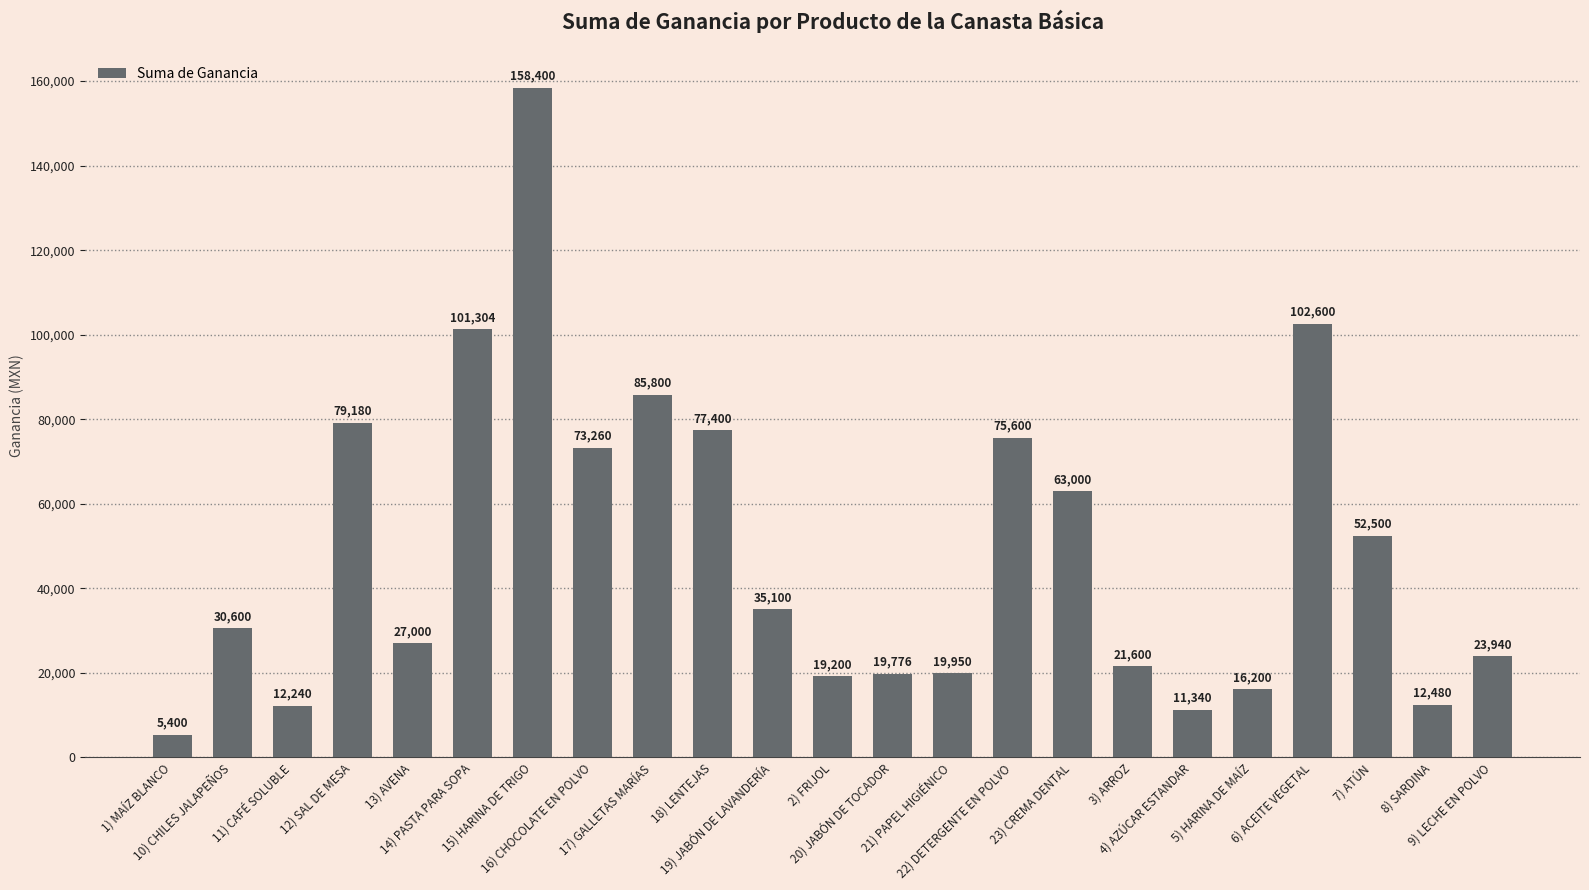

Does the chart contain any negative values?

No